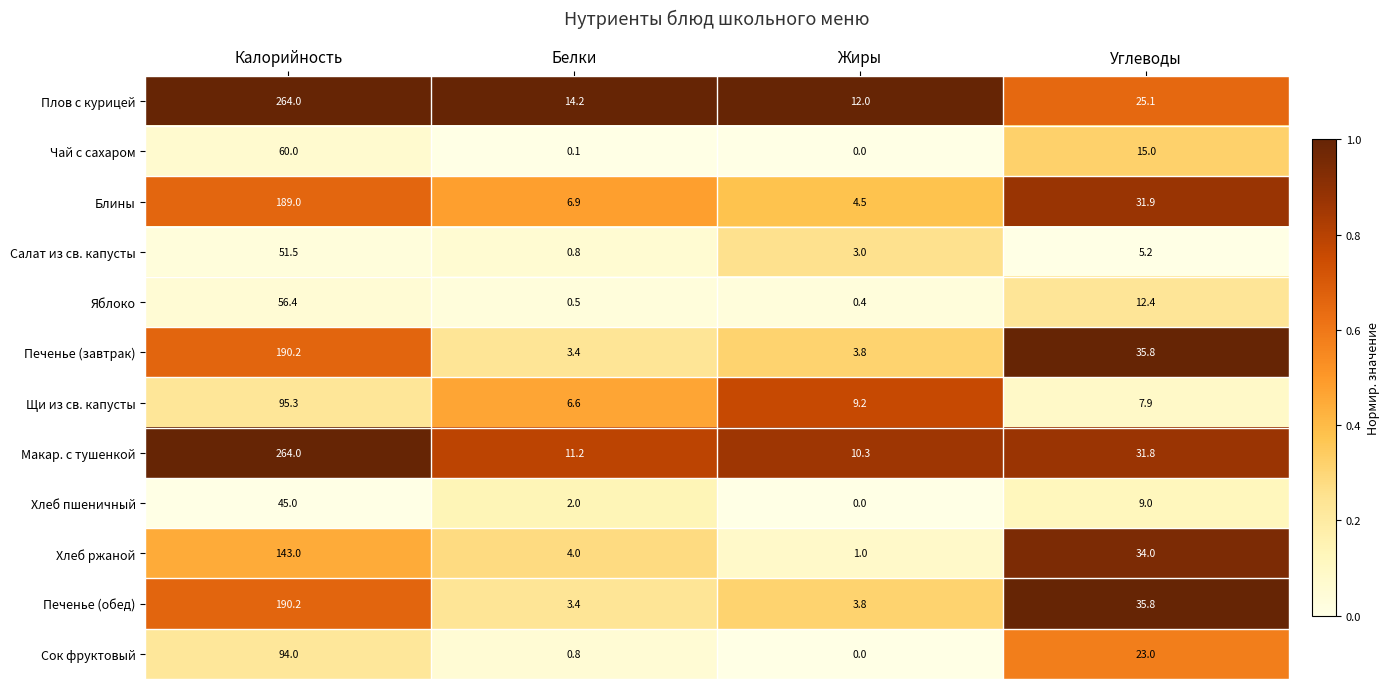

True or false: Хлеб ржаной has a value of 34.0 at Углеводы.

True